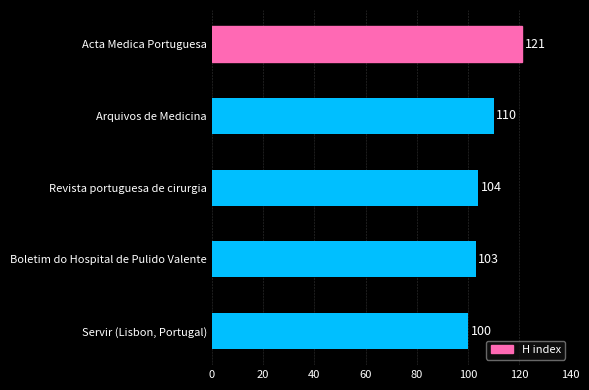

List the labels in order of value, smallest first.

Servir (Lisbon, Portugal), Boletim do Hospital de Pulido Valente, Revista portuguesa de cirurgia, Arquivos de Medicina, Acta Medica Portuguesa